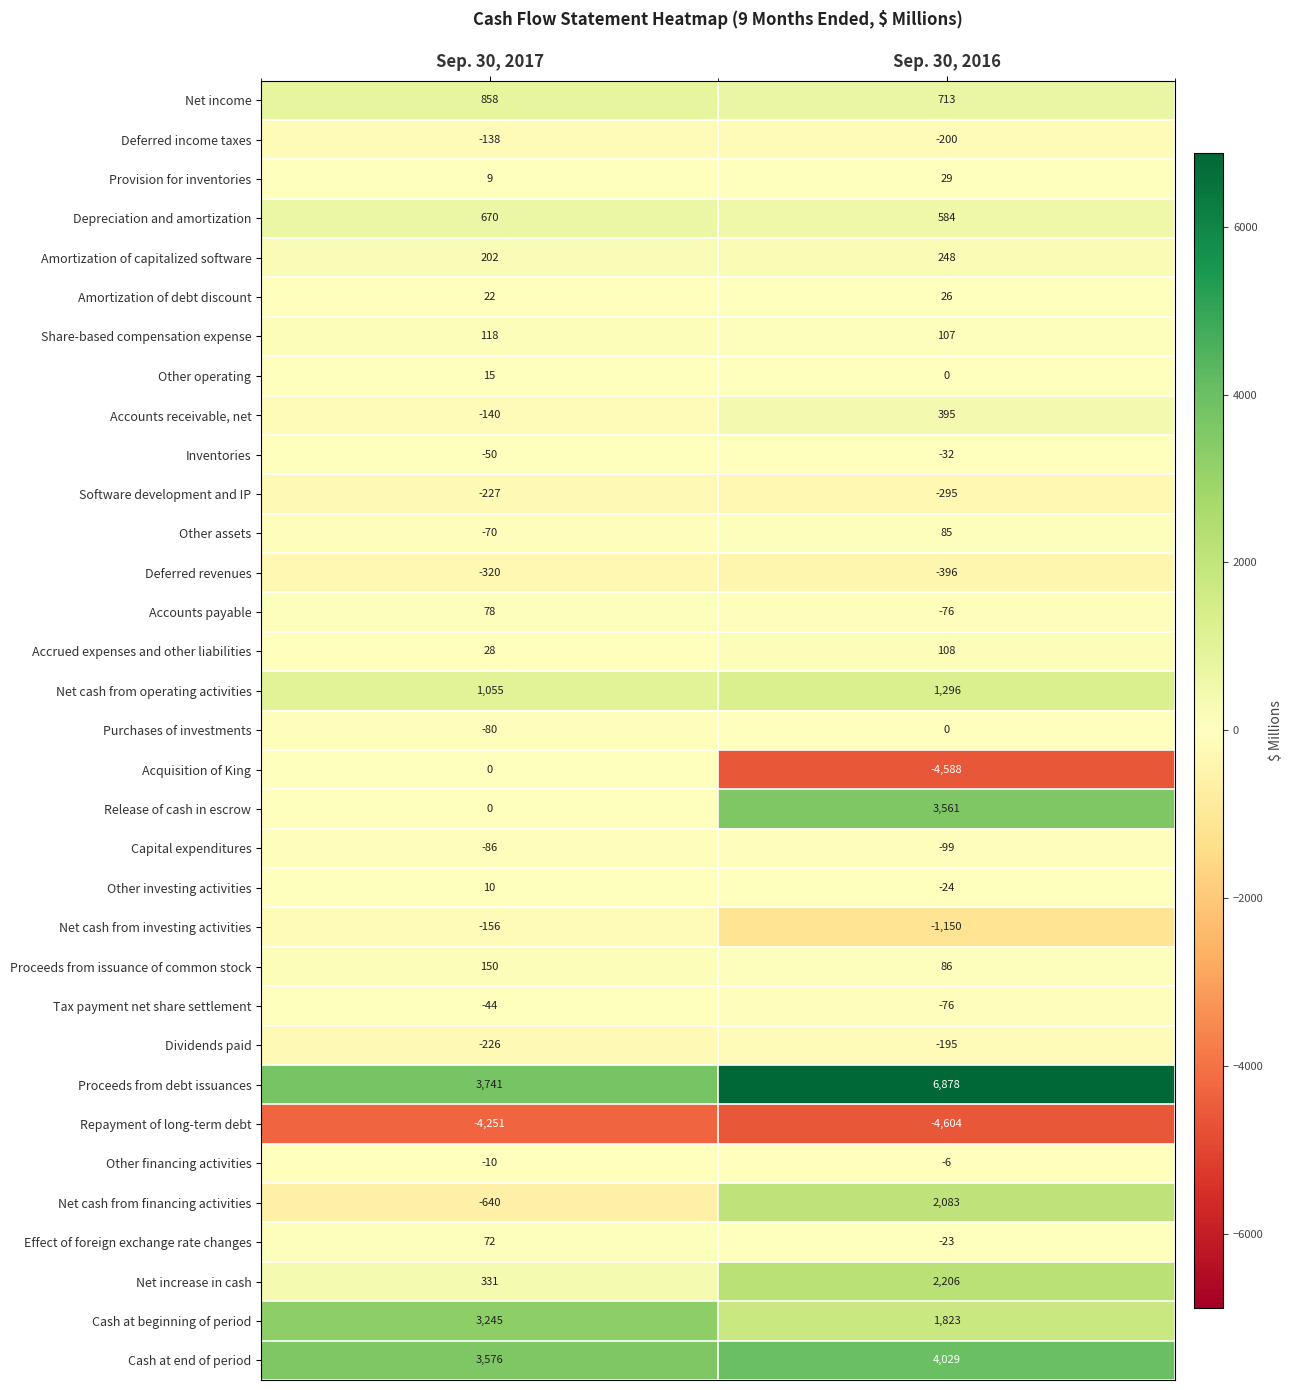

What is the difference between the Effect of foreign exchange rate changes values at Sep. 30, 2016 and Sep. 30, 2017?

95